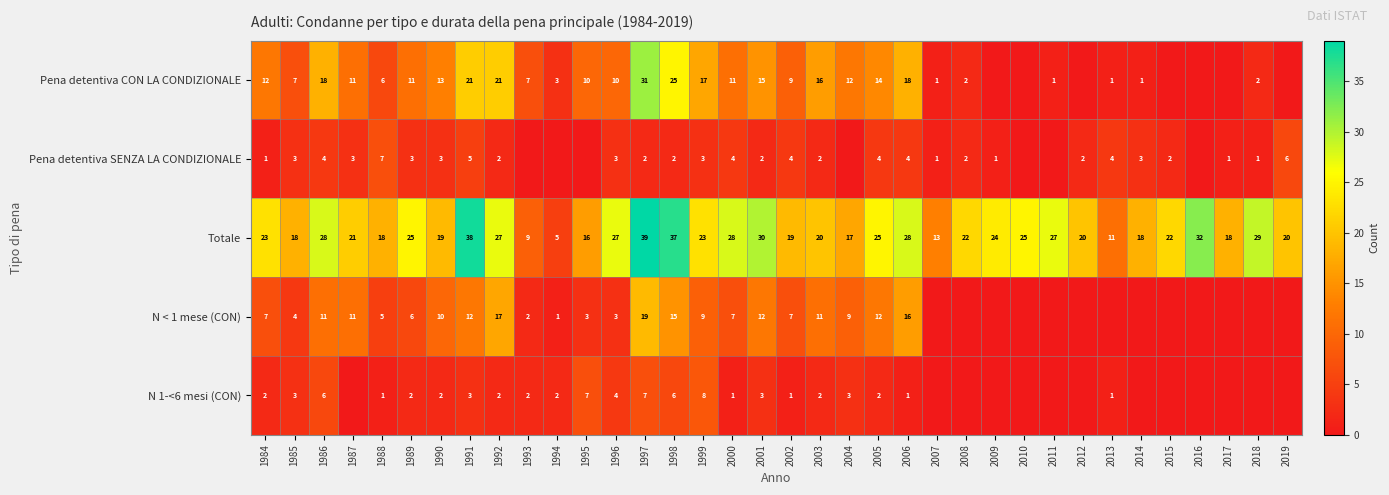

The N 1-<6 mesi (CON) series shows 3 at 1985. True or false?

True